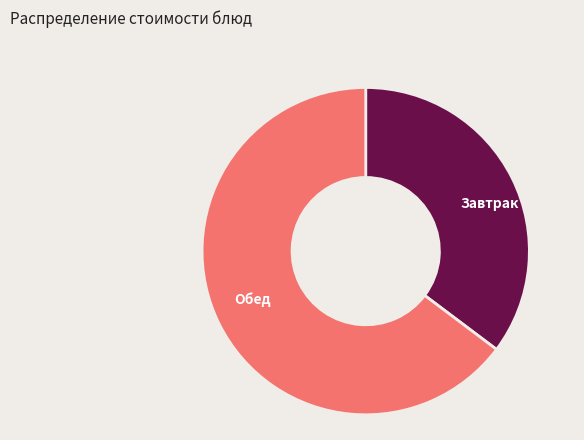

How many segments does this pie chart have?

2